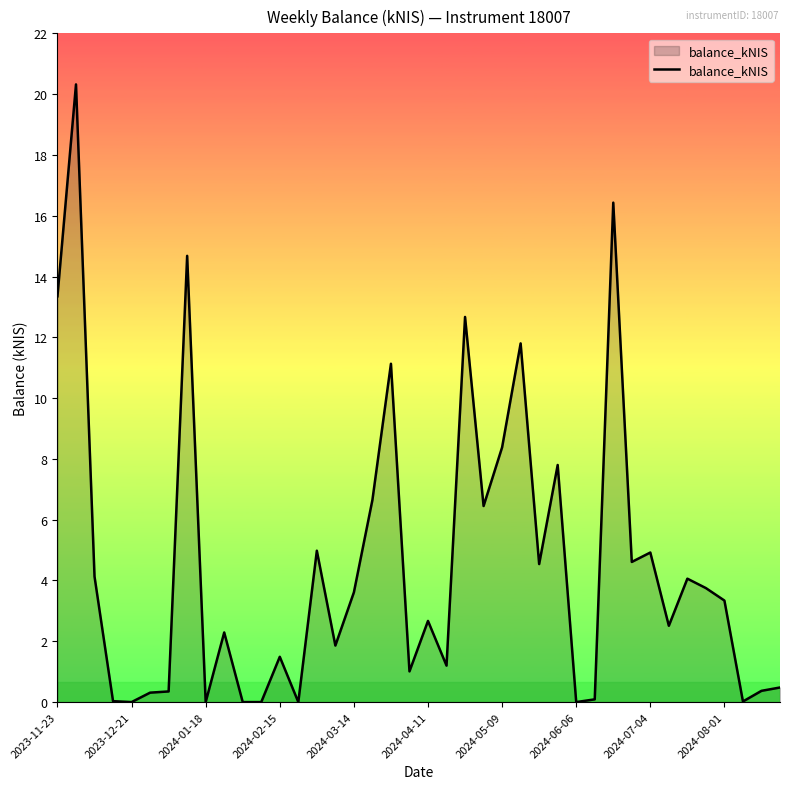

What is the difference between the maximum and minimum values?

20.3